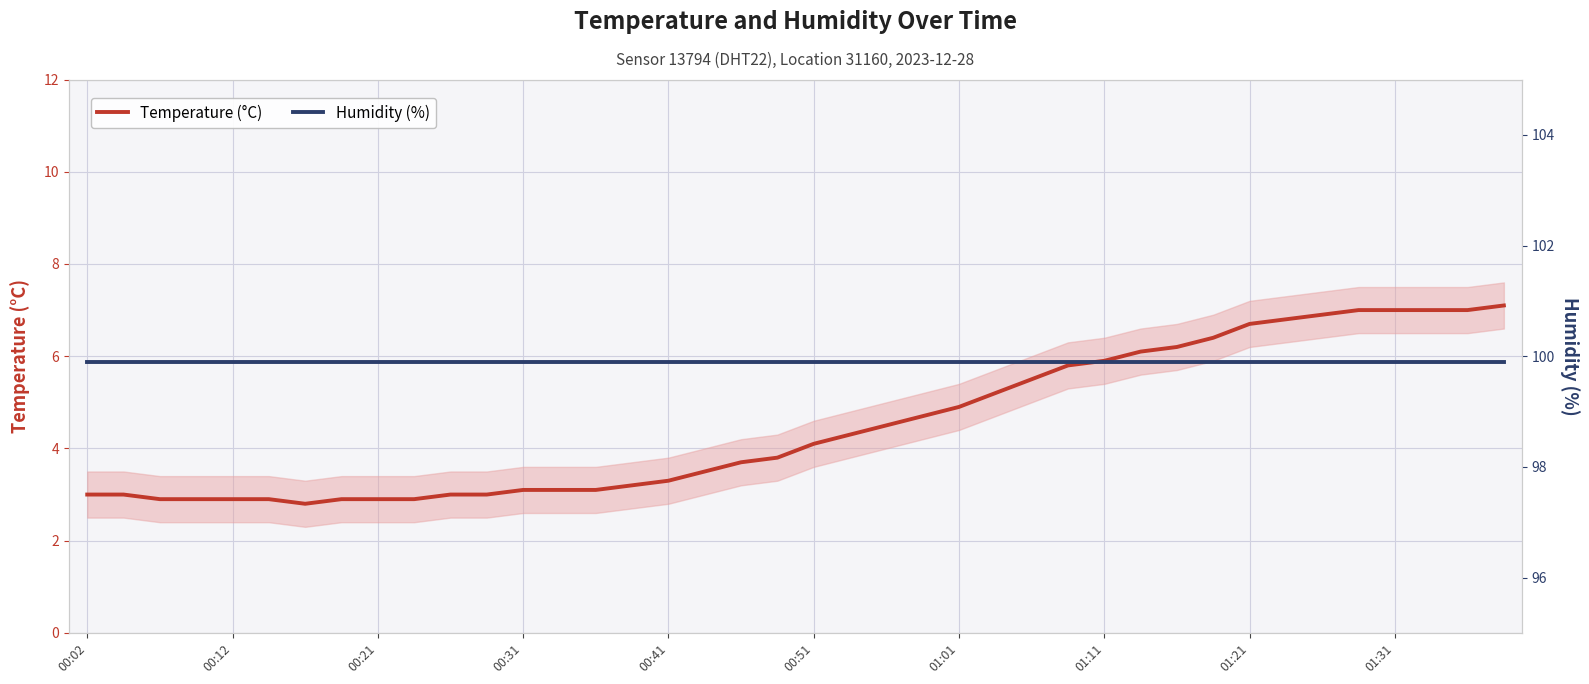

True or false: Humidity (%) has a value of 99.9 at 26.

True